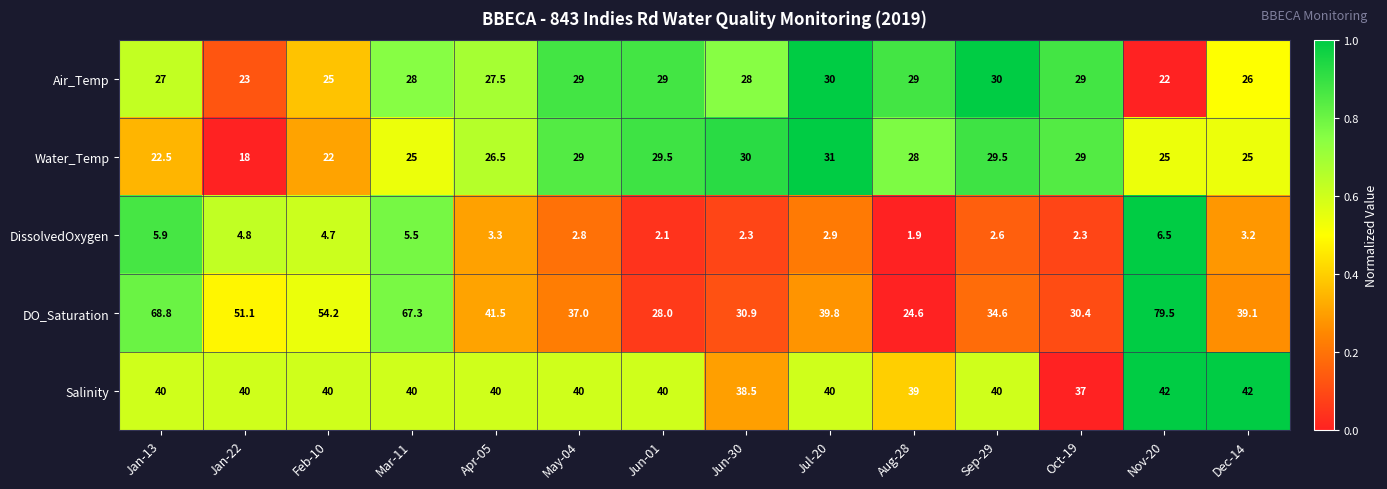

Is it true that DissolvedOxygen equals 1.0 at Jun-30?

False